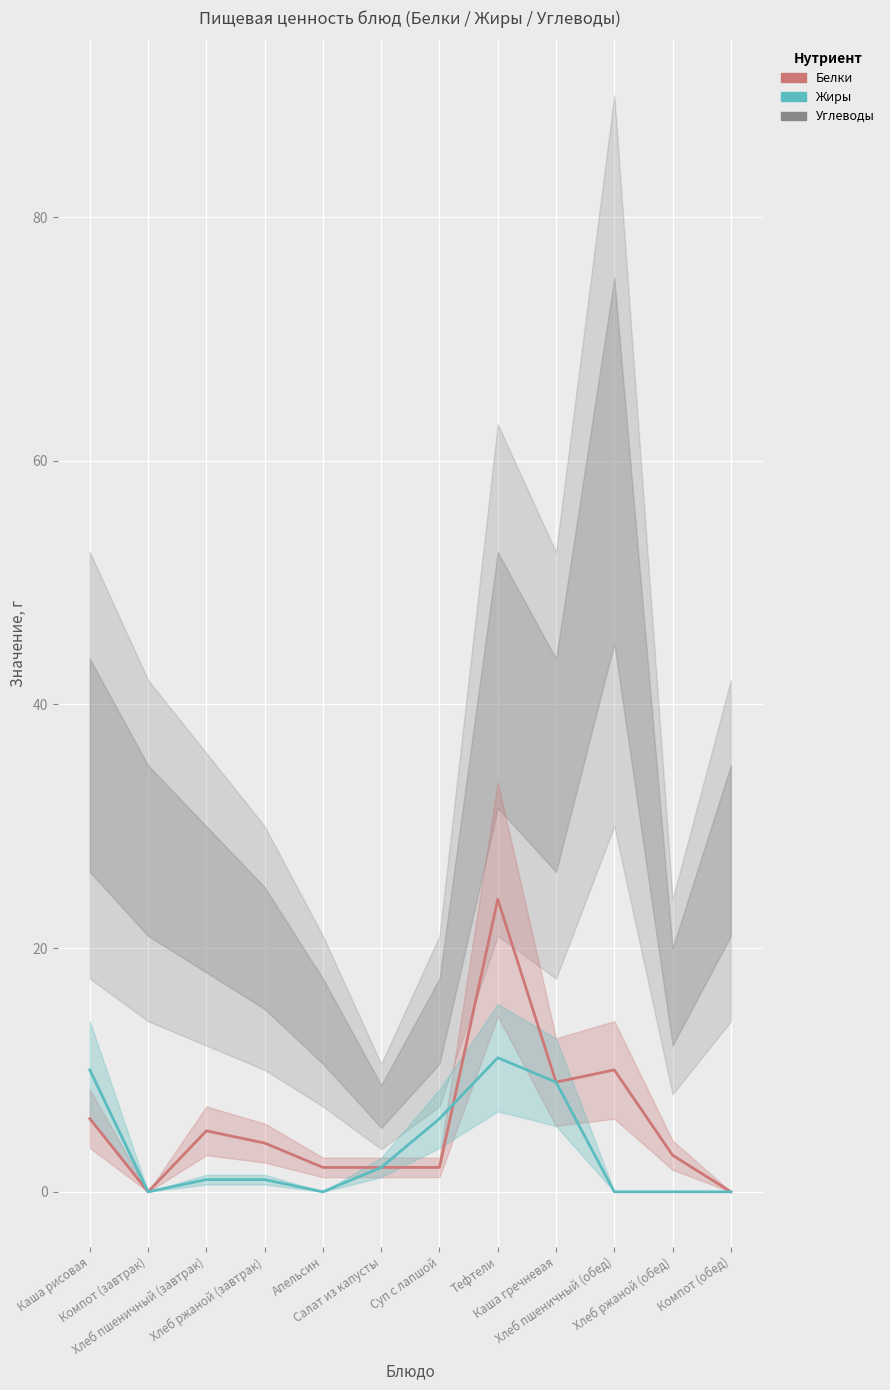

True or false: Углеводы and Жиры intersect in this chart.

False